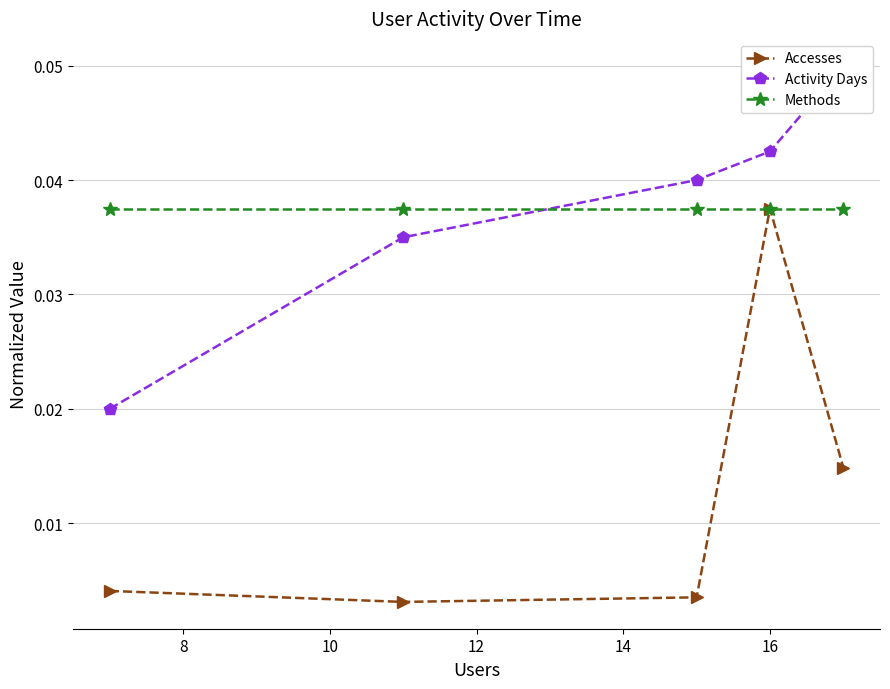

Rank the series by their maximum value, from lowest to highest.

Accesses, Methods, Activity Days